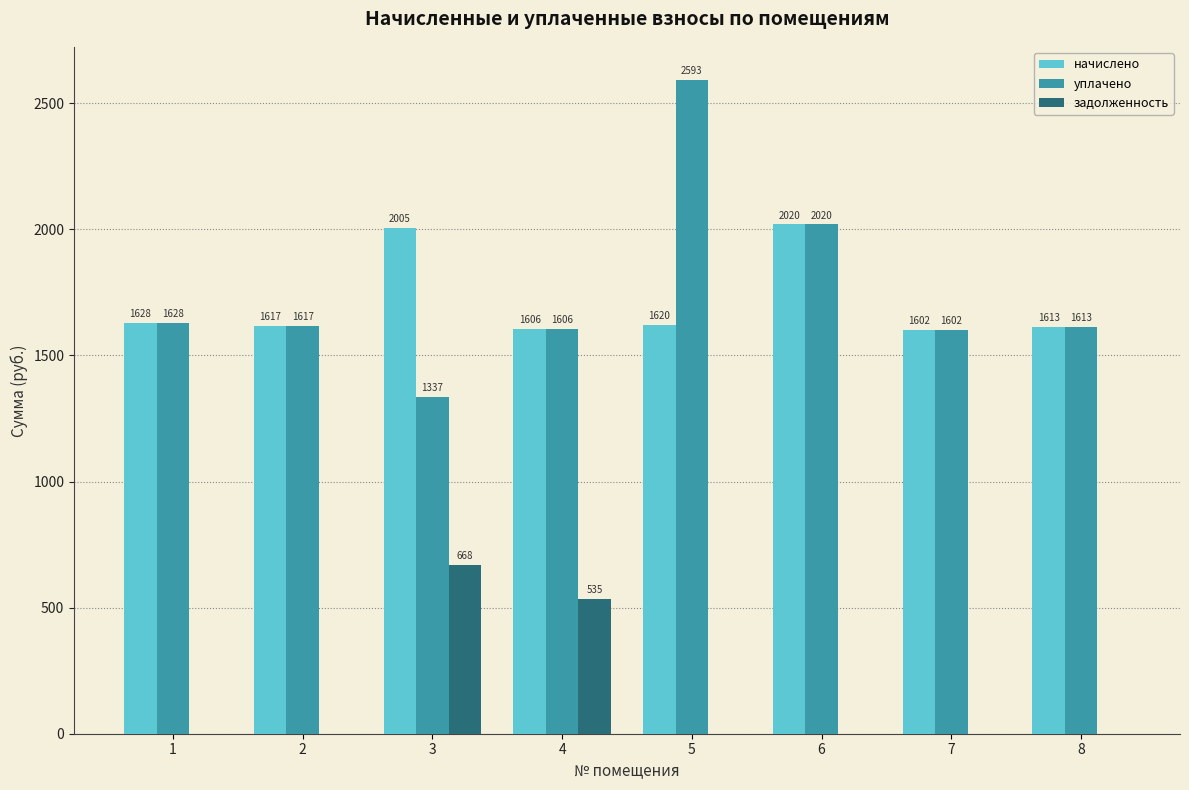

What is the highest value of the задолженность series?

668.4